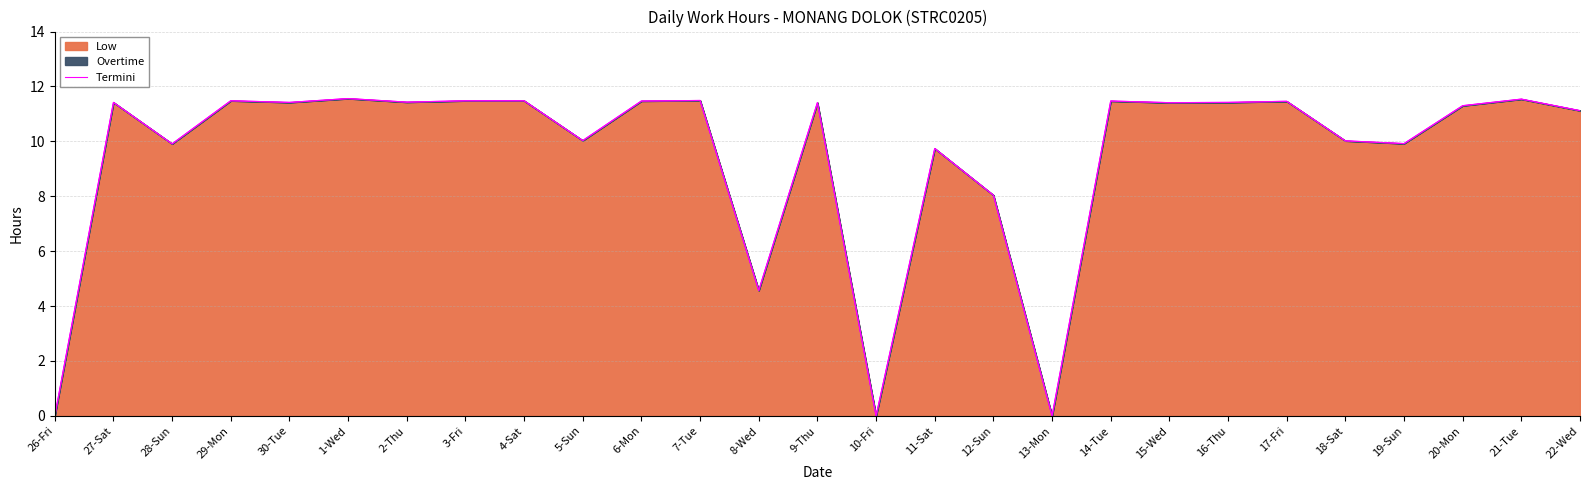

Where is the first local minimum?

28-Sun